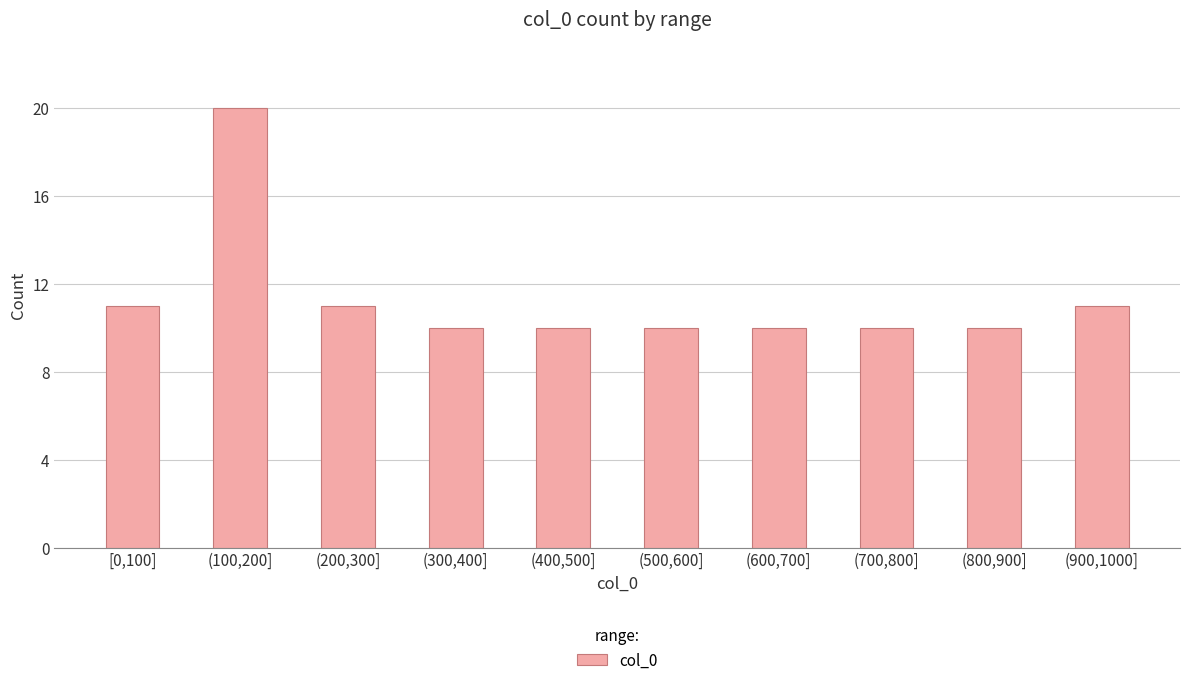

Reading right to left, list all the values displayed in this chart.

(900,1000]=11	(800,900]=10	(700,800]=10	(600,700]=10	(500,600]=10	(400,500]=10	(300,400]=10	(200,300]=11	(100,200]=20	[0,100]=11